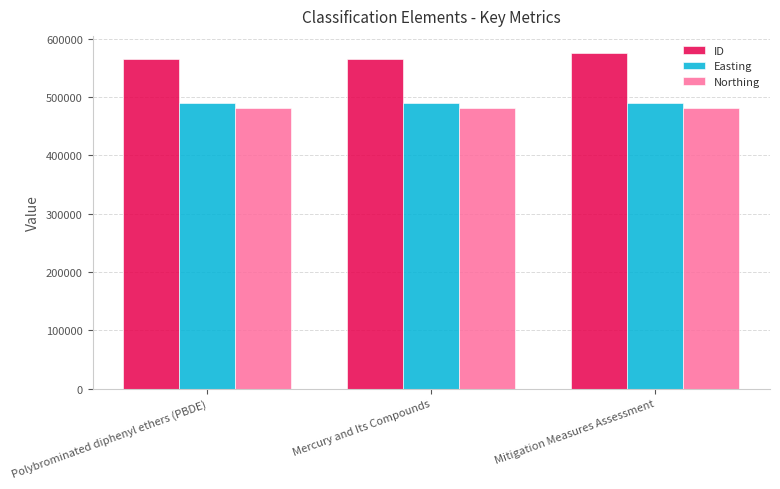

How many groups of bars are there?

3